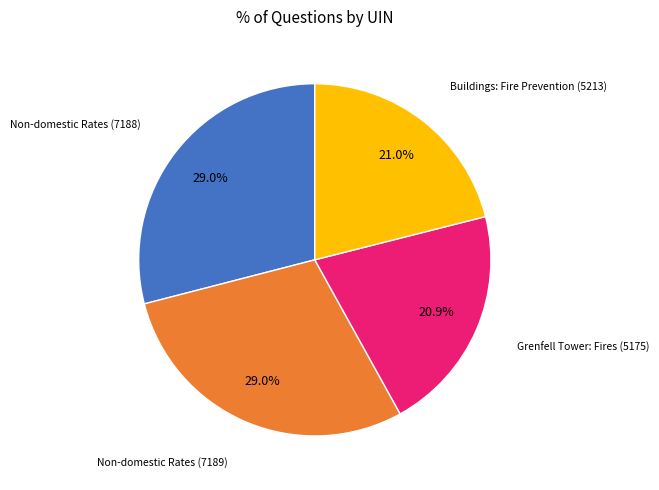

True or false: Buildings: Fire Prevention (5213) accounts for 21% of the total.

True